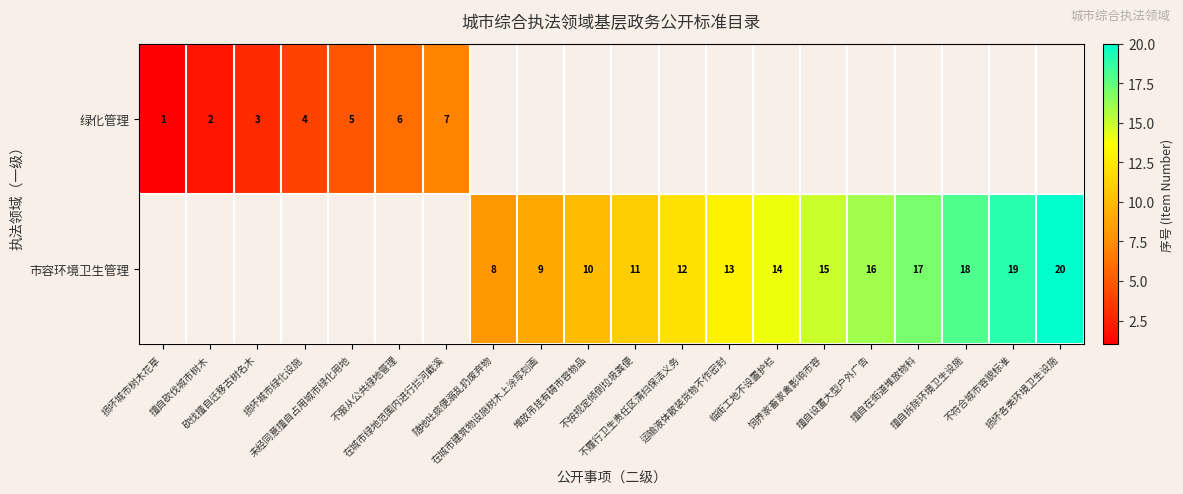

How many data points in 市容环境卫生管理 are above 11?

9